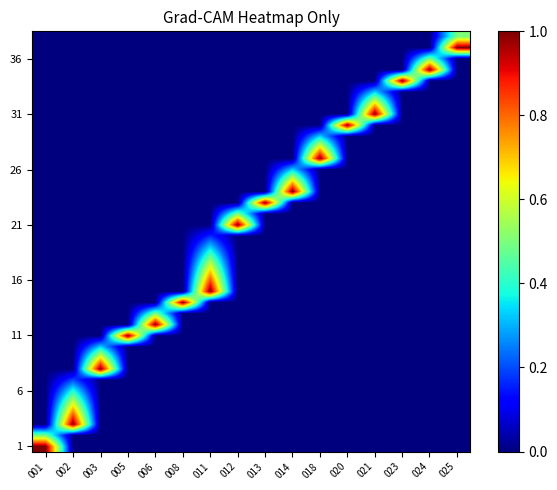

At how many categories does at least one series exceed 0?

16